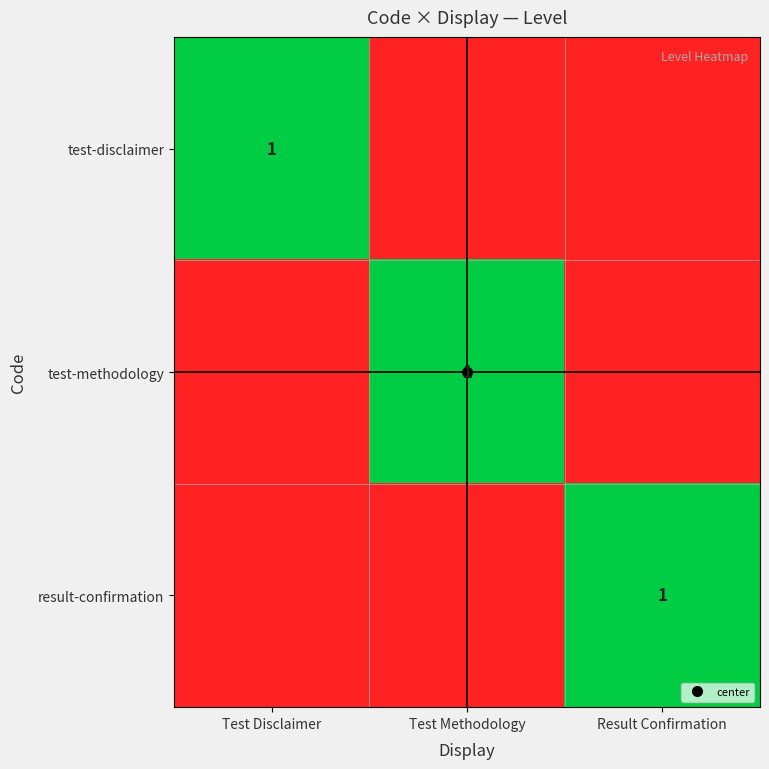

Rank the categories by test-methodology value from lowest to highest.

Test Disclaimer, Result Confirmation, Test Methodology